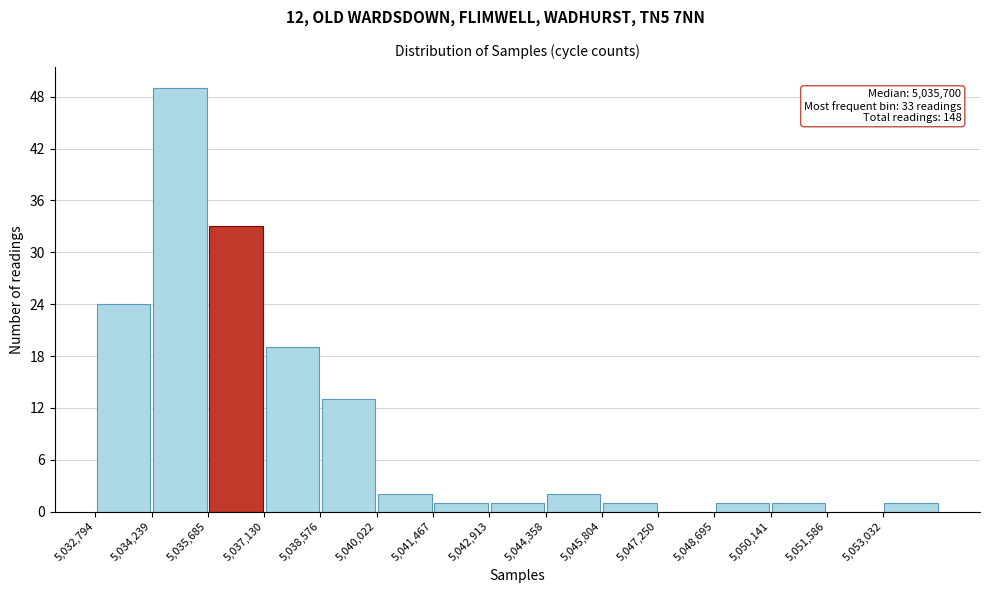

Which range on the x-axis has the tallest bar?

5034200 to 5035600